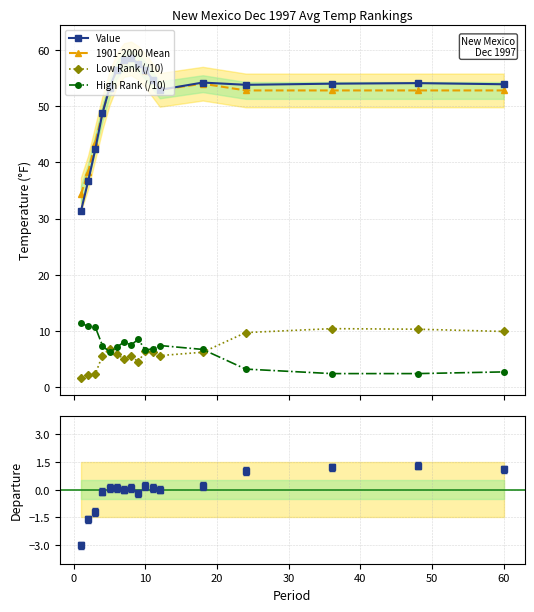

What is the value of the 1901-2000 Mean point at the 12th from the left?

52.9